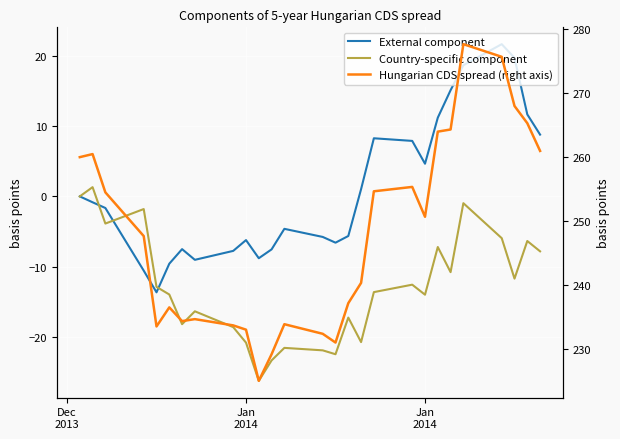

Which series has the largest total across all categories?

Hungarian CDS spread (right axis)